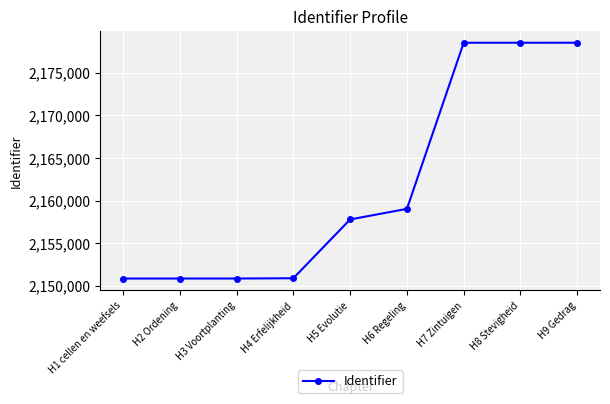

True or false: the data has more than 2 interior local peaks.

False